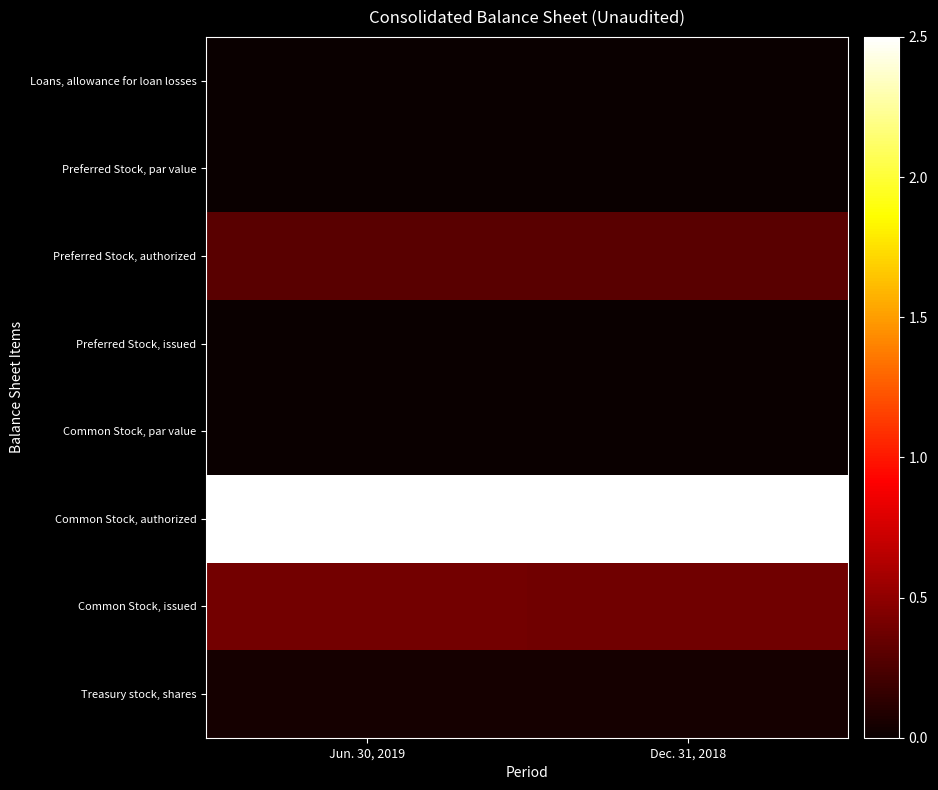

Which label corresponds to the smallest value in the chart?

Jun. 30, 2019